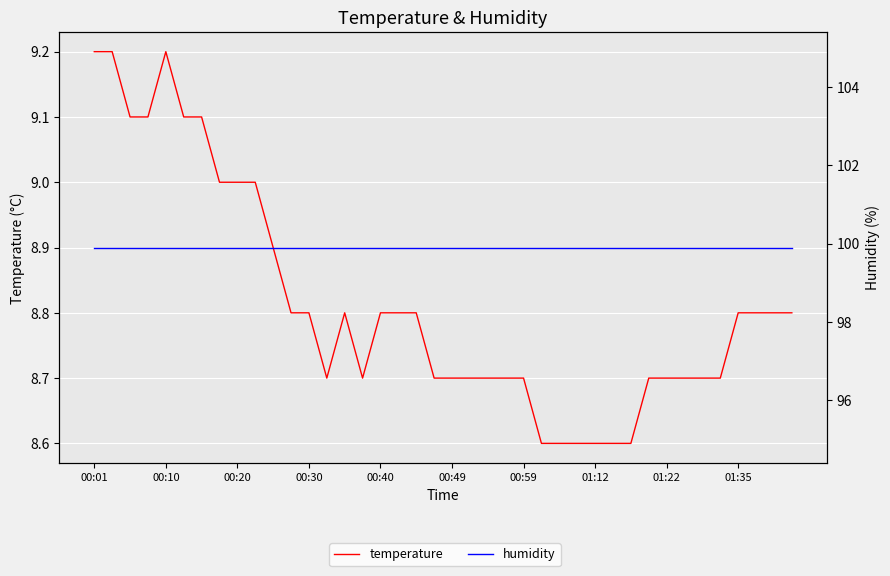

How many data points does each series have?

40